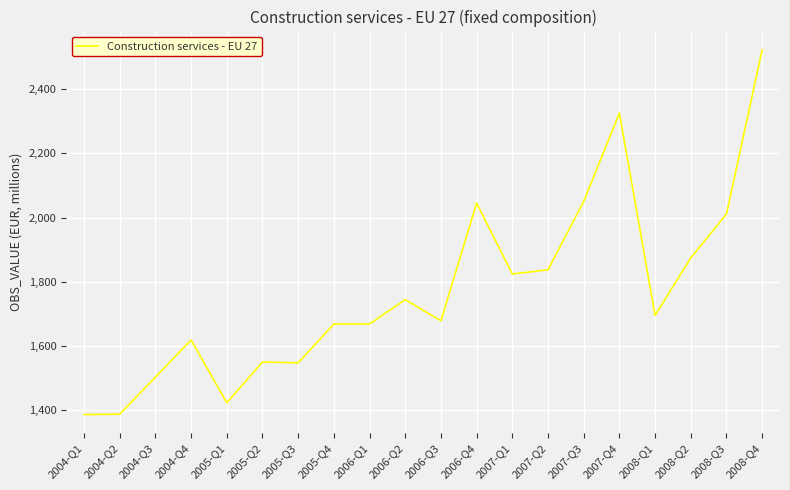

How many values exceed 1694?

10